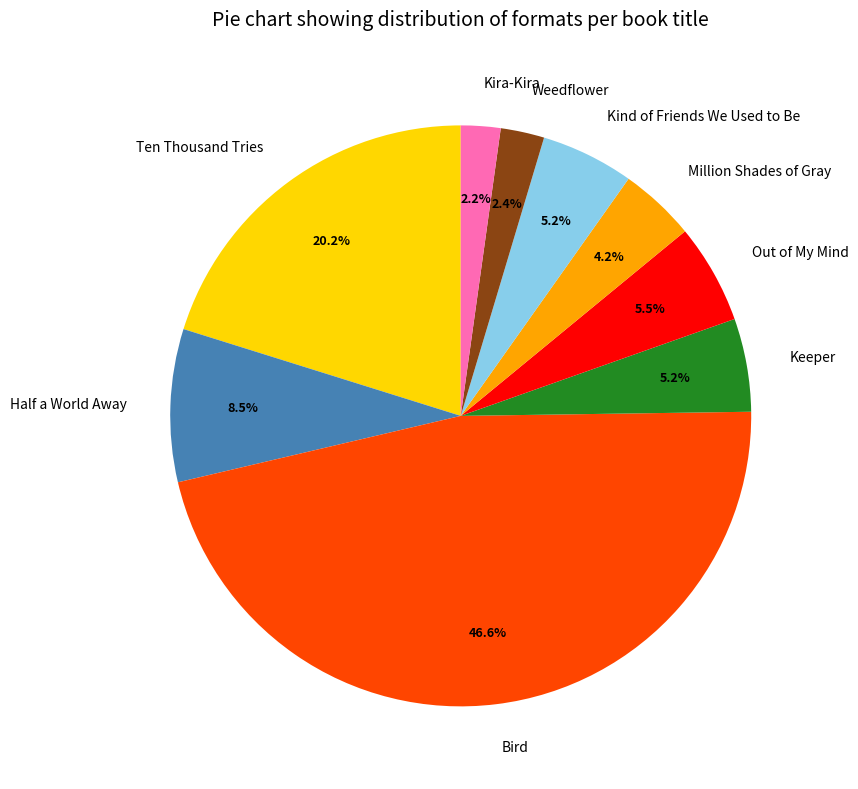

To the nearest percent, what percentage of the pie is Keeper?

5%